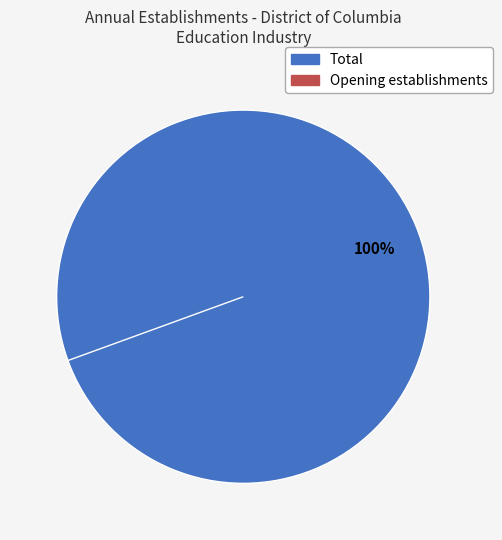

Which slice is the largest?

Total